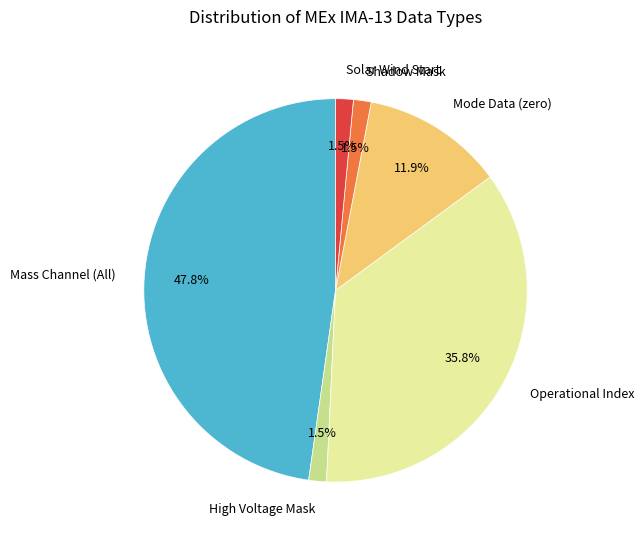

How many slices are in this pie chart?

6